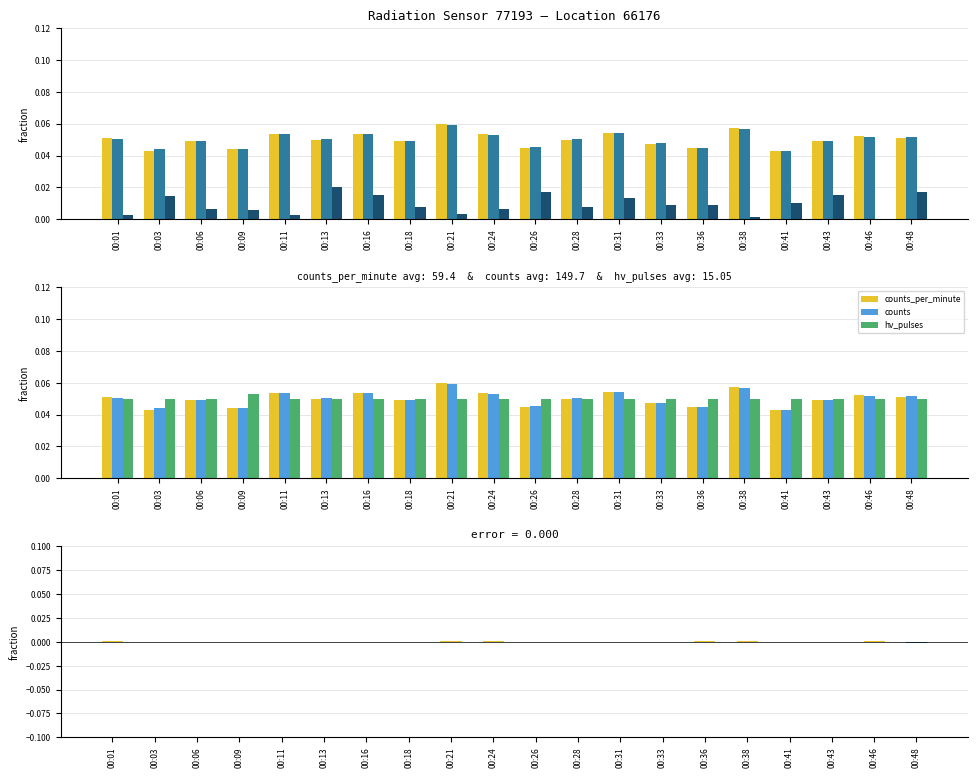

How many distinct data groups are displayed?

4